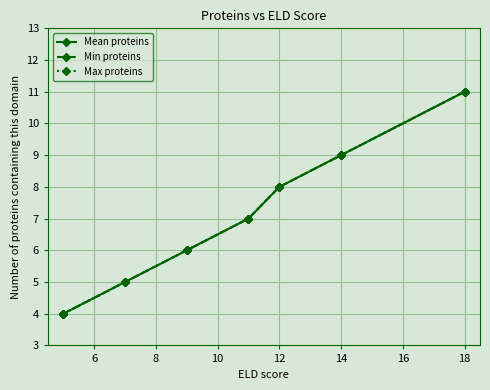

Which series has the largest range (max minus min)?

Mean proteins